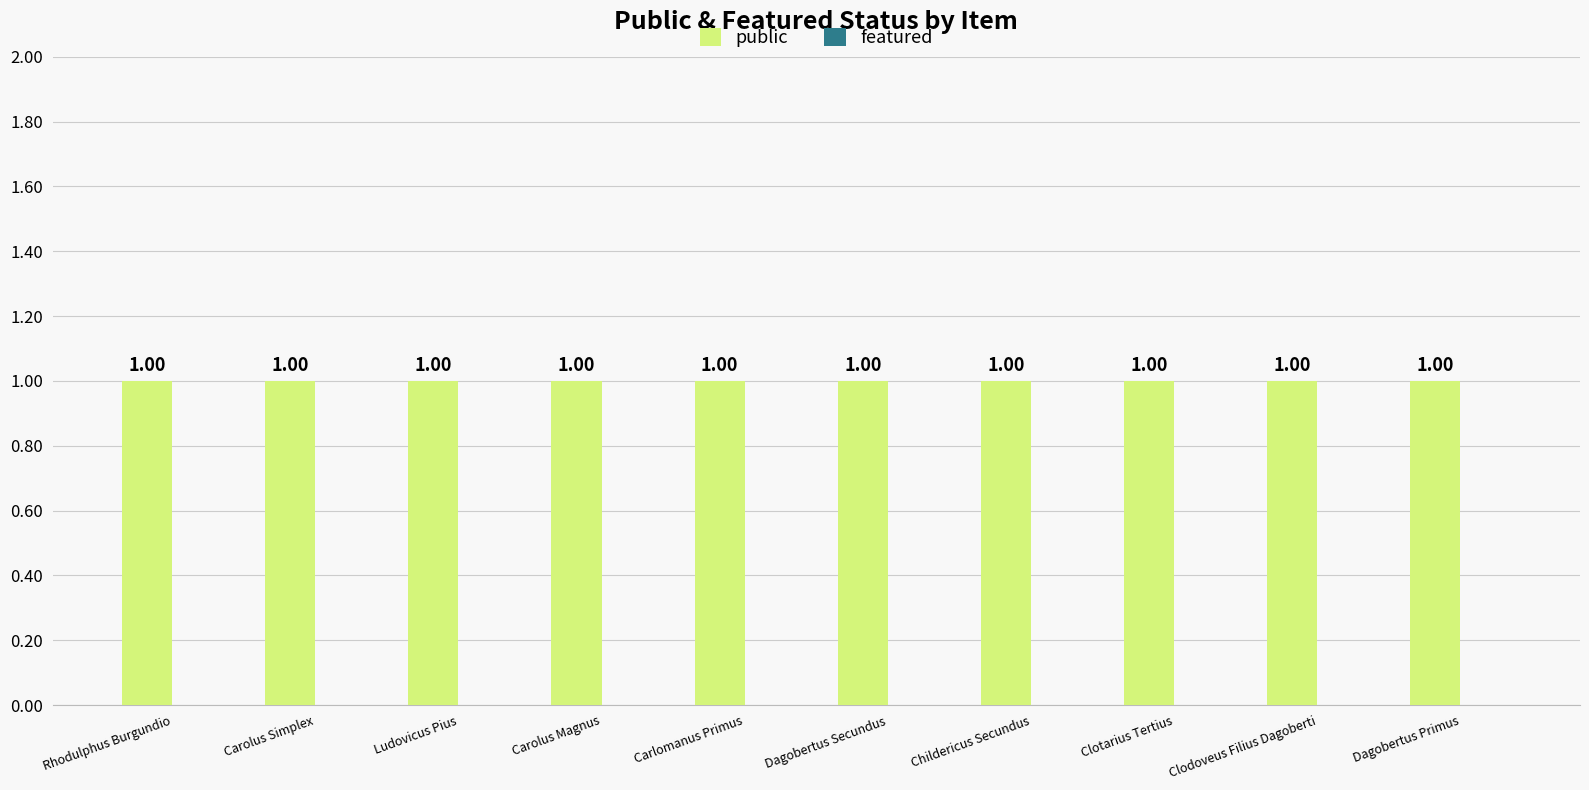

How many bars are there in total?

20